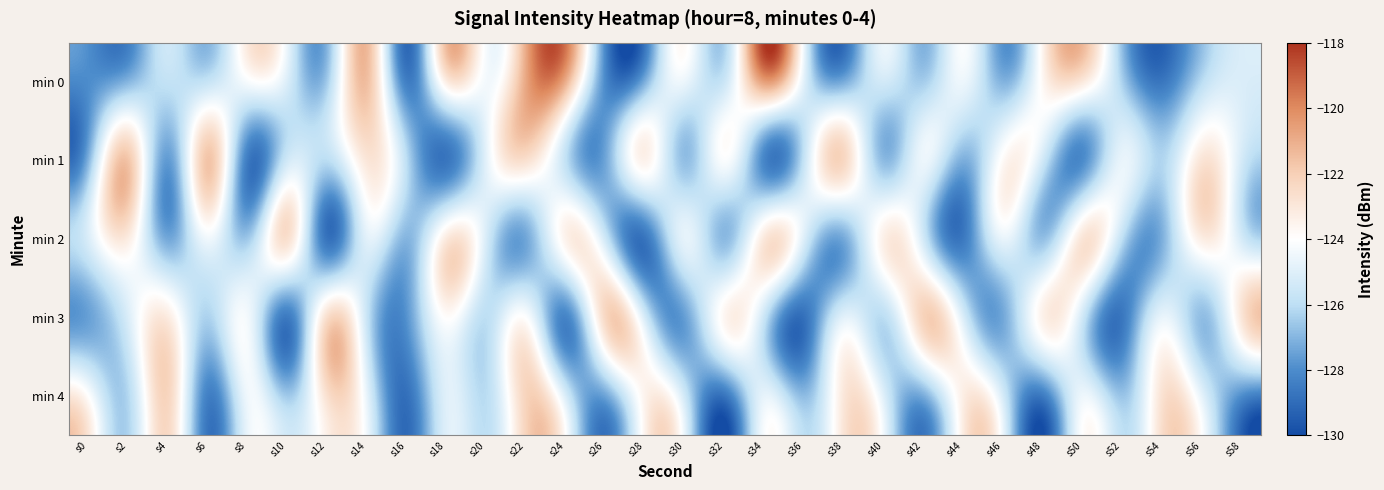

How many series are shown in this chart?

5